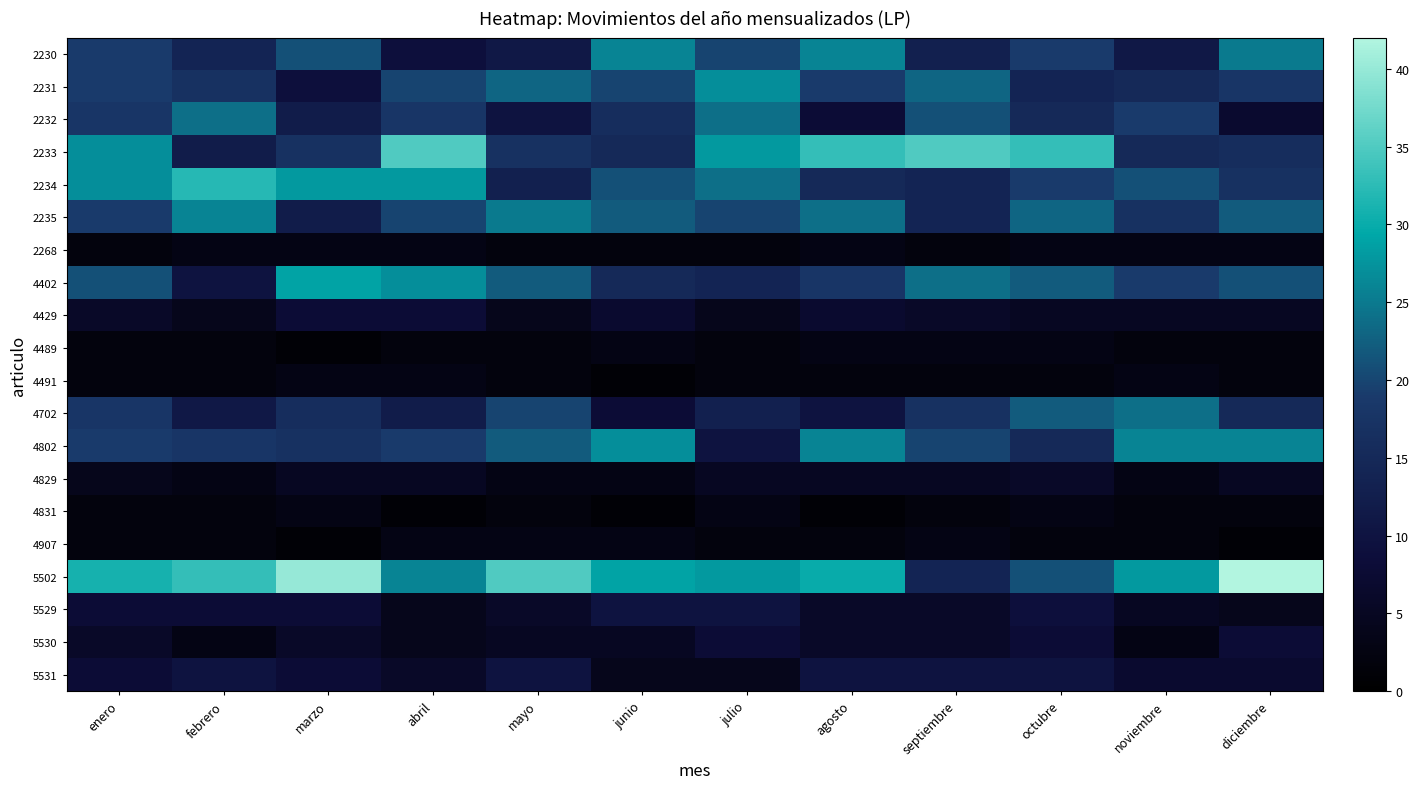

At which category is the sum across all series the highest?

enero